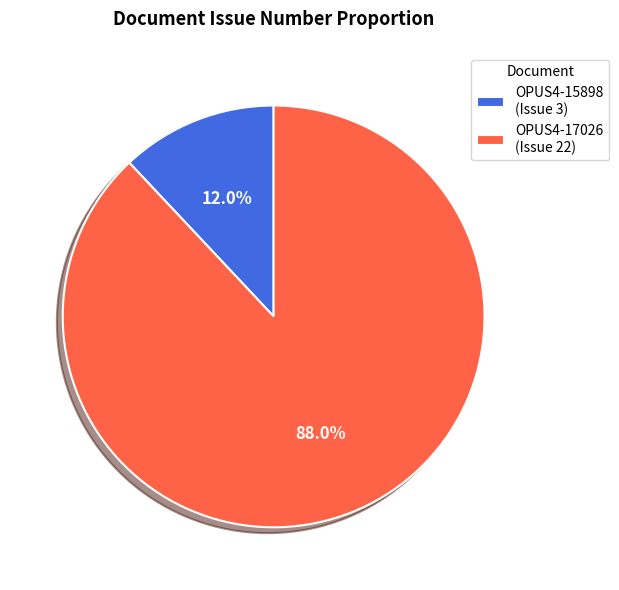

Approximately how many times larger is the value at OPUS4-17026 (Issue 22) compared to OPUS4-15898 (Issue 3)?

7.3